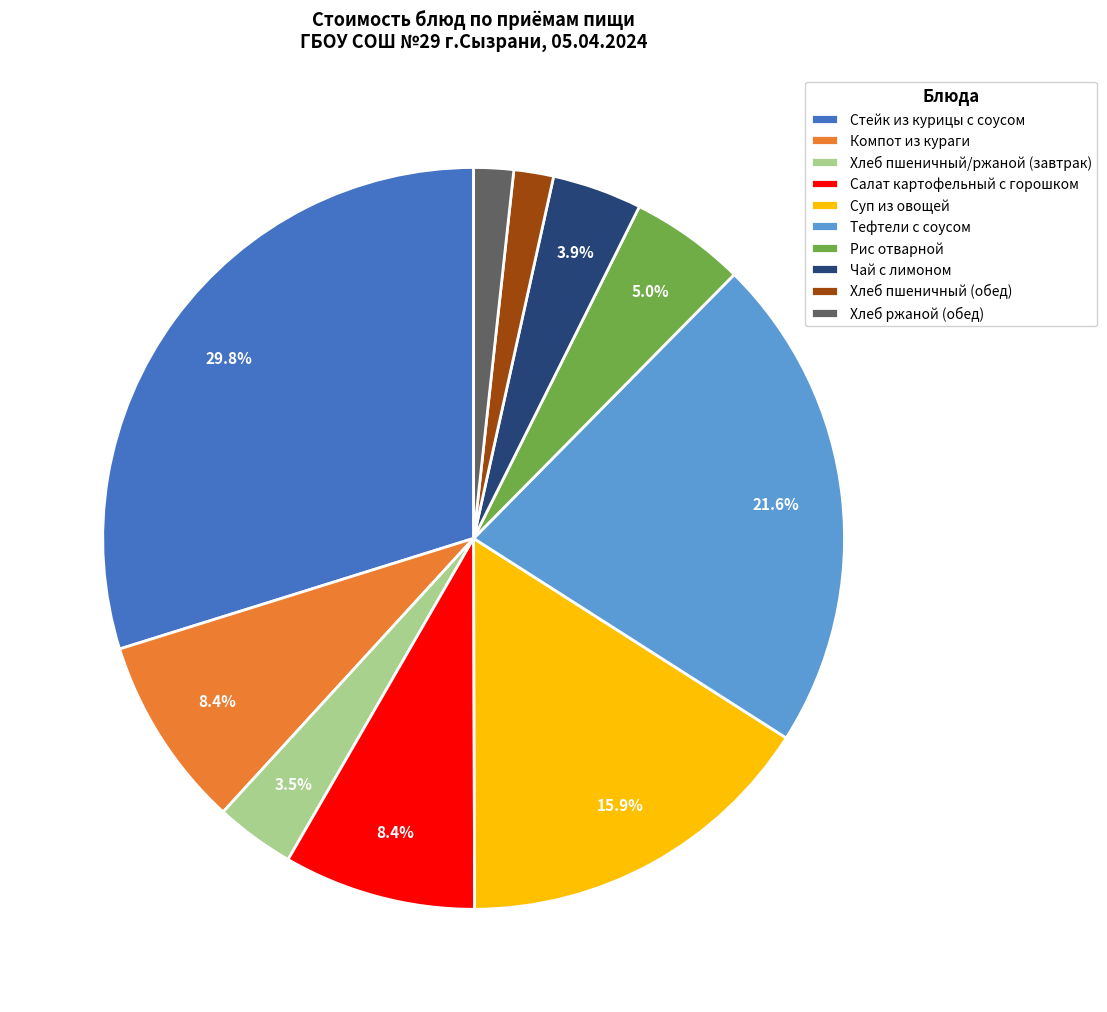

Between Салат картофельный с горошком and Чай с лимоном, which is larger?

Салат картофельный с горошком